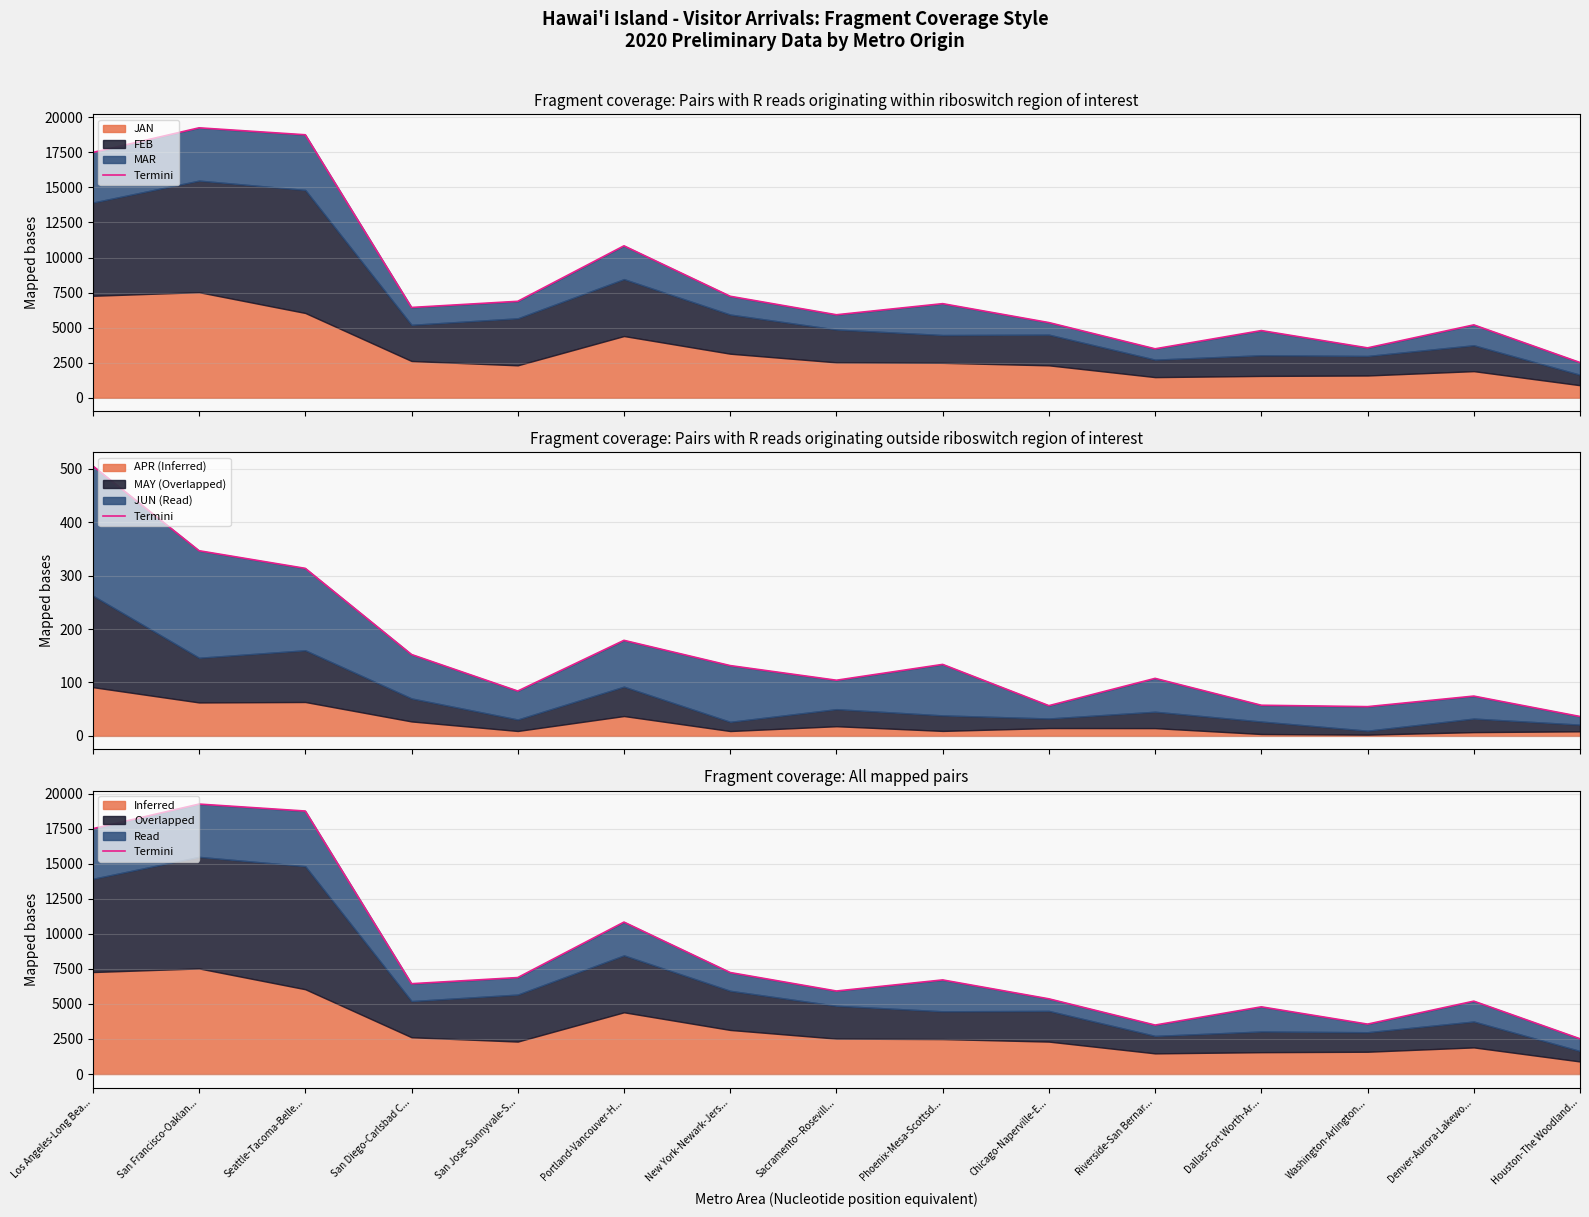

What is the difference between the maximum and minimum values?

16736.8